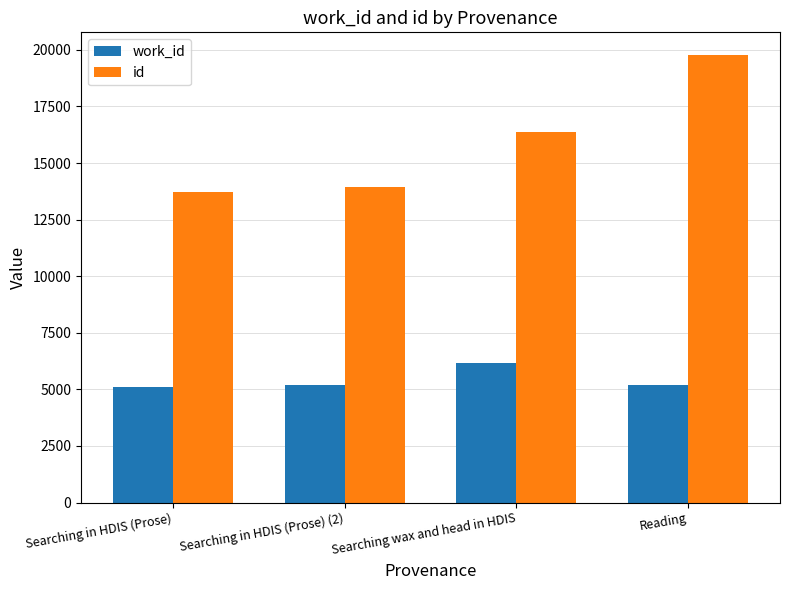

How many categories are shown in the chart?

4